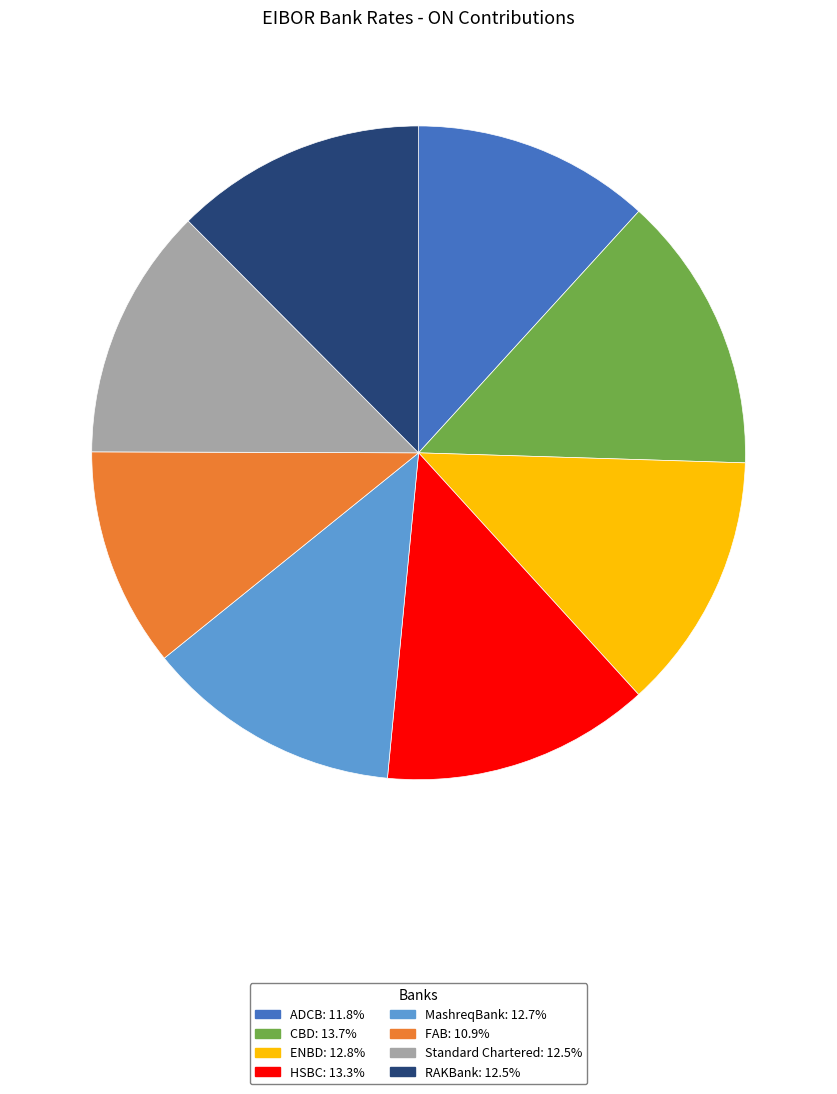

Does ENBD represent more than half of the total?

No